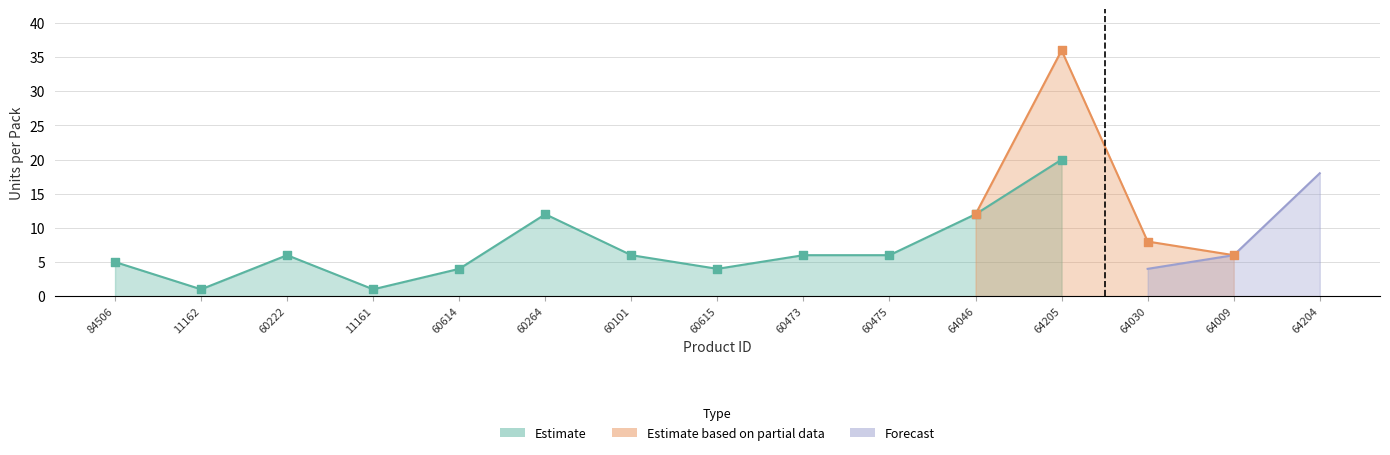

Is the value of Forecast at 60222 greater than the value of Estimate at 60615?

No